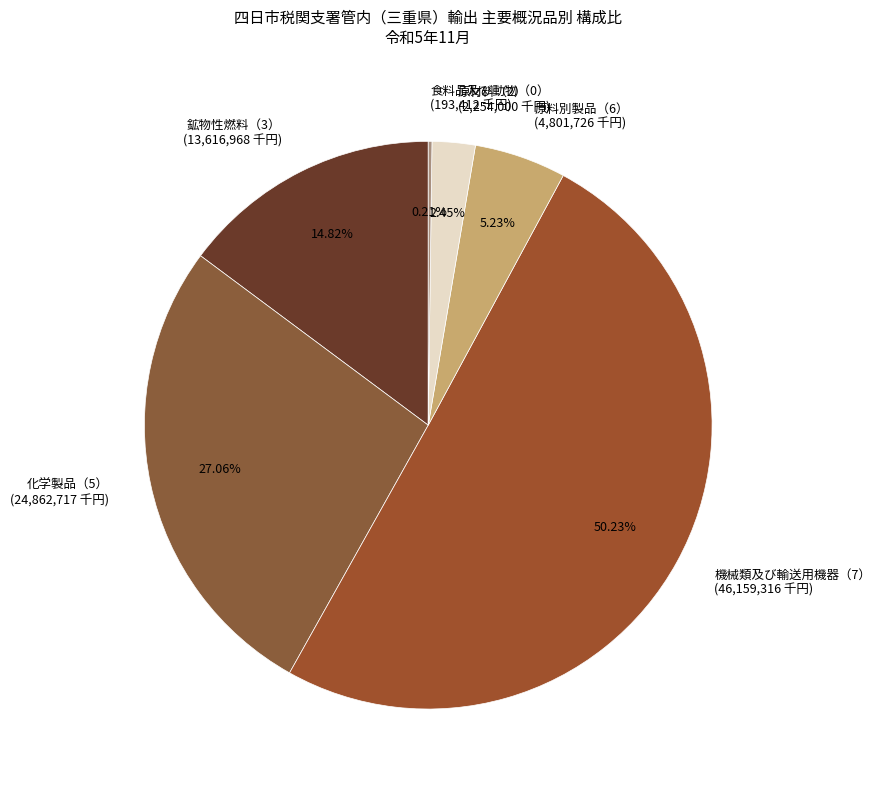

Combined, do 原材料（2） (2,254,000 千円) and 原料別製品（6） (4,801,726 千円) account for over 50%?

No